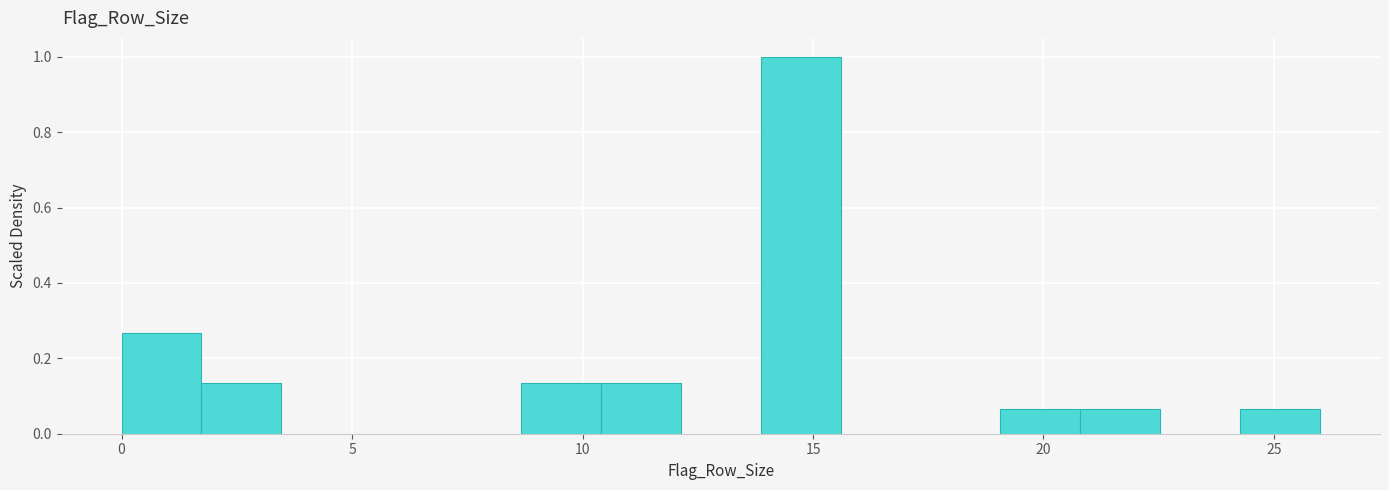

Around what value on the x-axis is the tallest bar? Give the approximate position of its centre, as read against the axis.

14.5